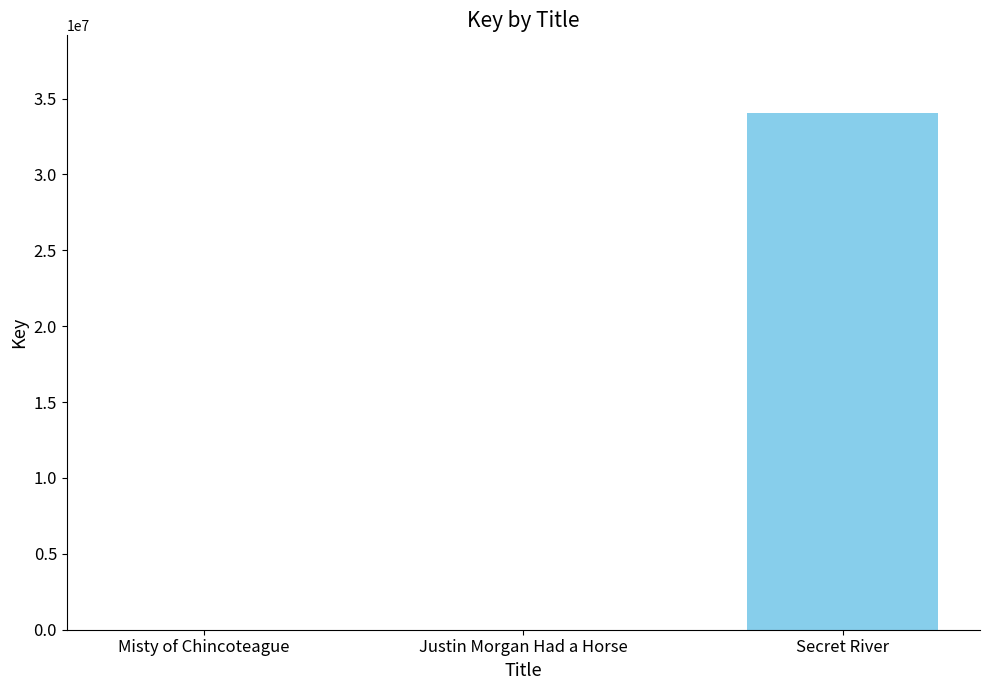

What is the greatest value displayed?

34059015